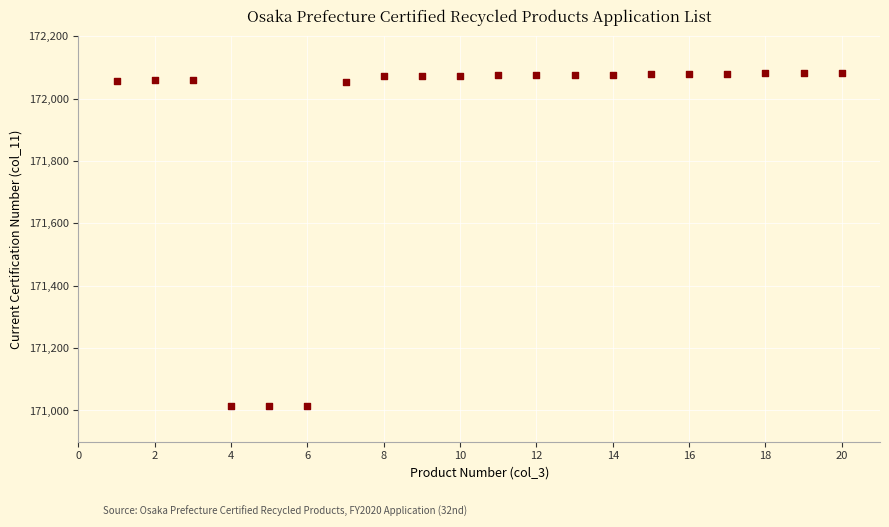

What is the range of Y values (max minus min)?

1070